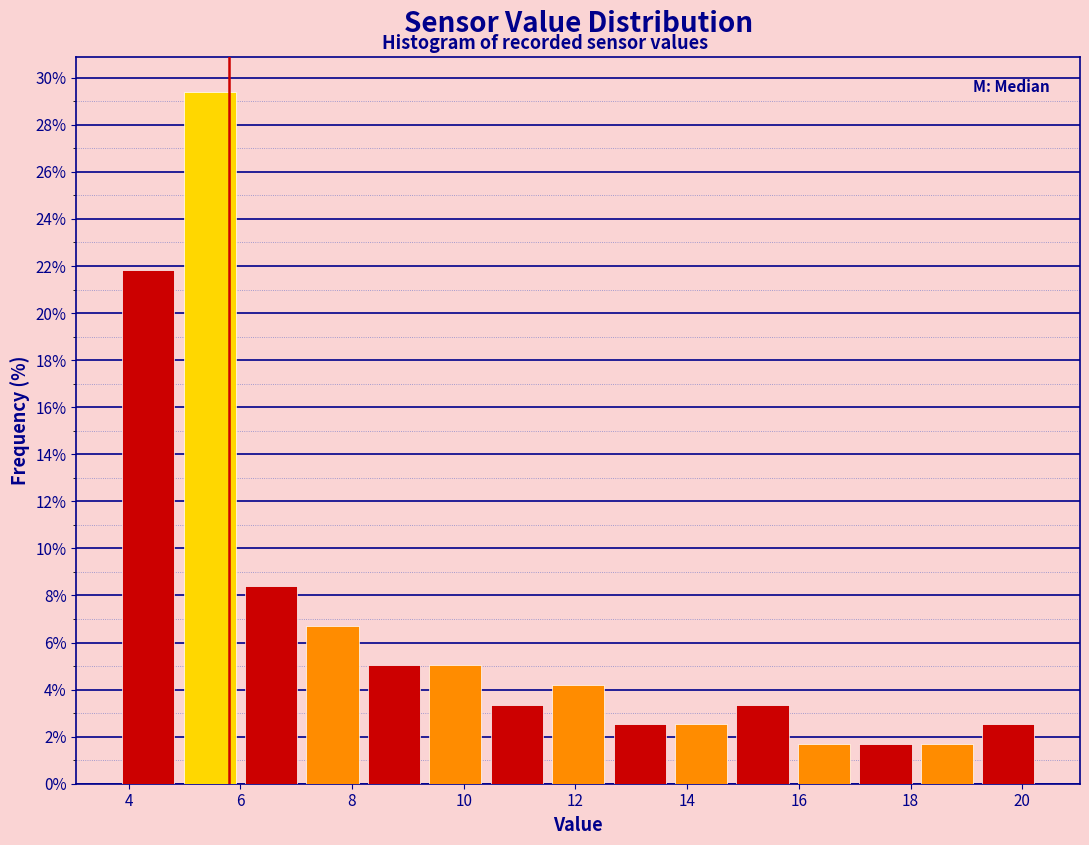

Reading left to right, list every bar in this chart as the range it spans on the x-axis followed by its height. Neither the bar edges nor the heights are printed on the chart, so give them approximately, as read against the axes.

3.8 to 4.9: 21.8
4.9 to 6.0: 29.4
6.0 to 7.1: 8.4
7.1 to 8.2: 6.8
8.2 to 9.3: 5.0
9.3 to 10.4: 5.0
10.4 to 11.5: 3.4
11.5 to 12.6: 4.2
12.6 to 13.7: 2.6
13.7 to 14.8: 2.6
14.8 to 15.9: 3.4
15.9 to 17.0: 1.6
17.0 to 18.1: 1.6
18.1 to 19.2: 1.6
19.2 to 20.3: 2.6